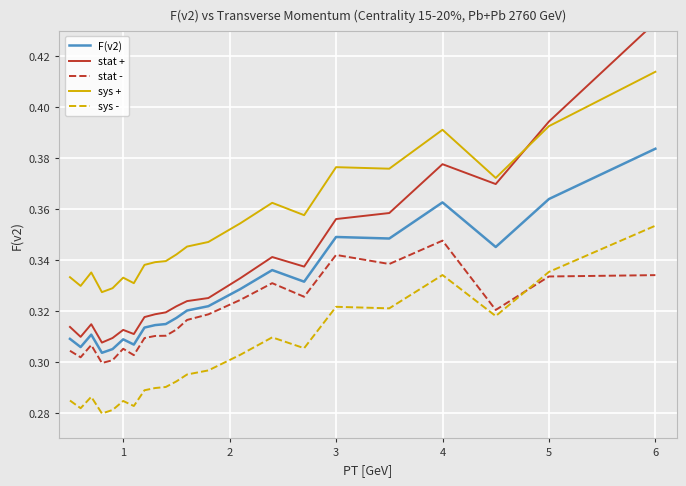

The sys + series shows 0.6 at 3. True or false?

False